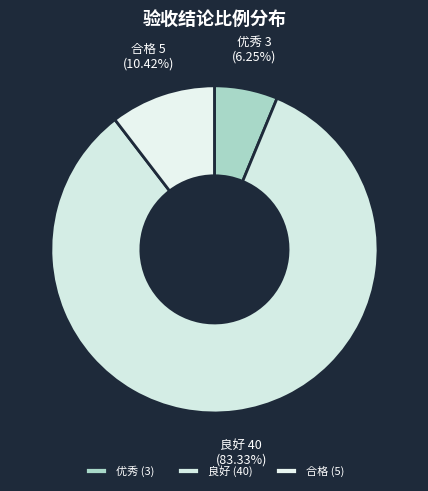

To the nearest percent, what portion does 合格 represent?

10%